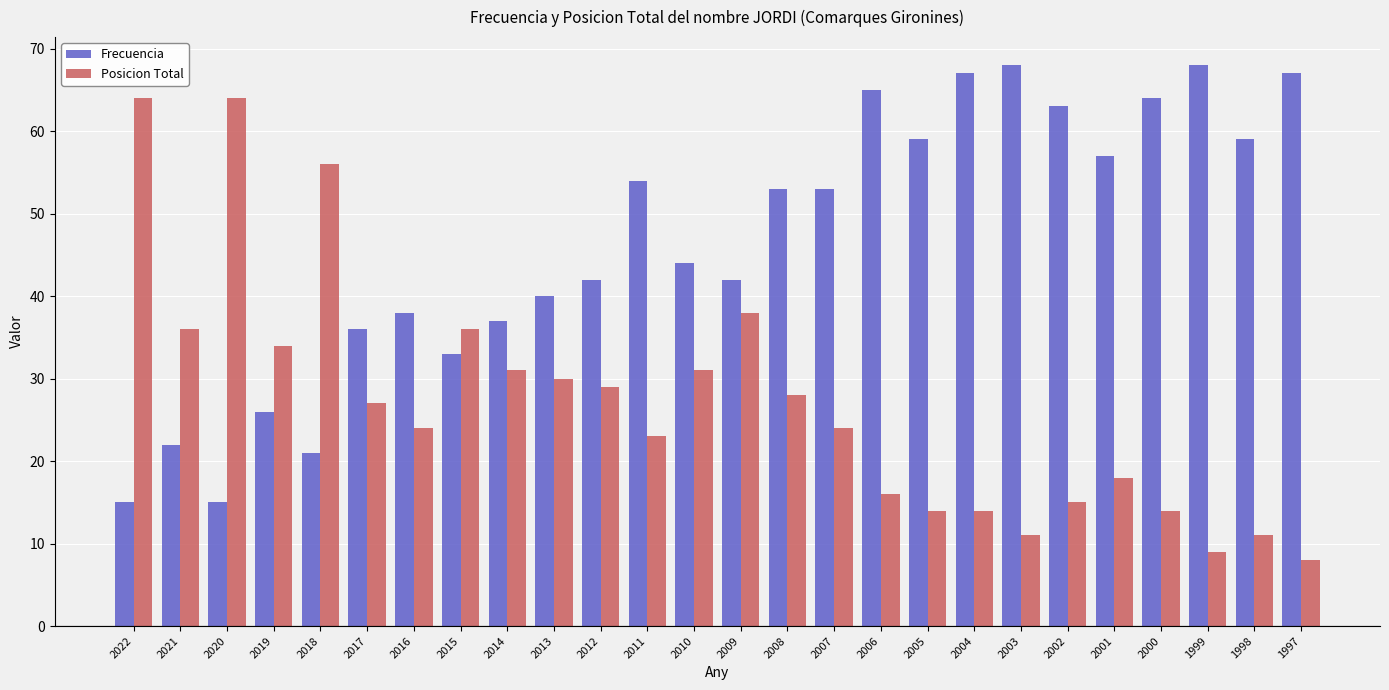

Which series has the largest range (max minus min)?

Posicion Total